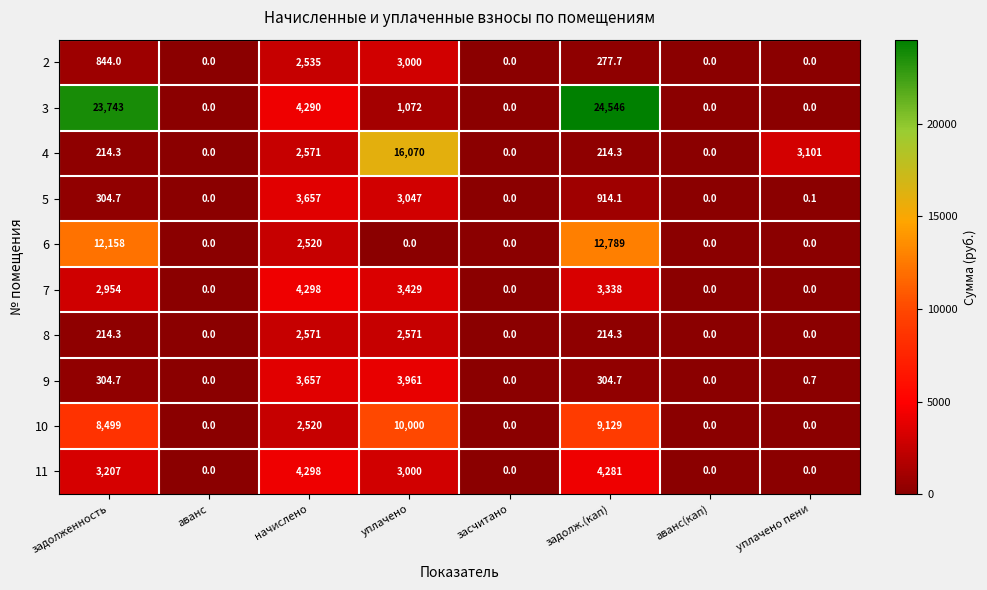

The 6 series shows 0.0 at аванс(кап). True or false?

True